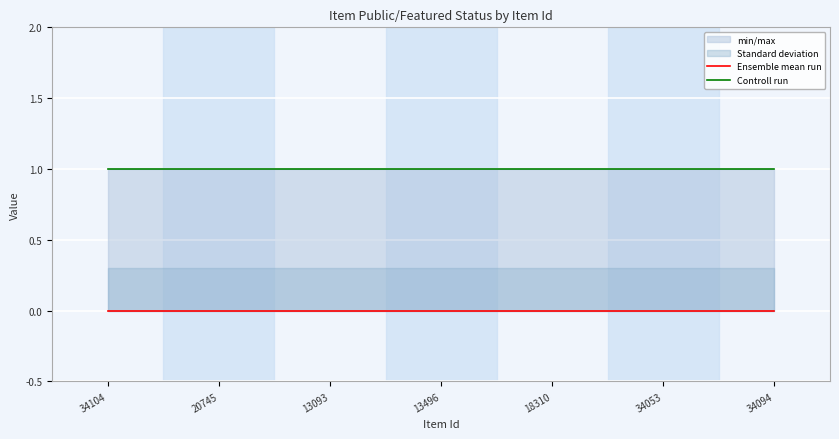

What is the value of the Controll run point at the 2nd from the left?

1